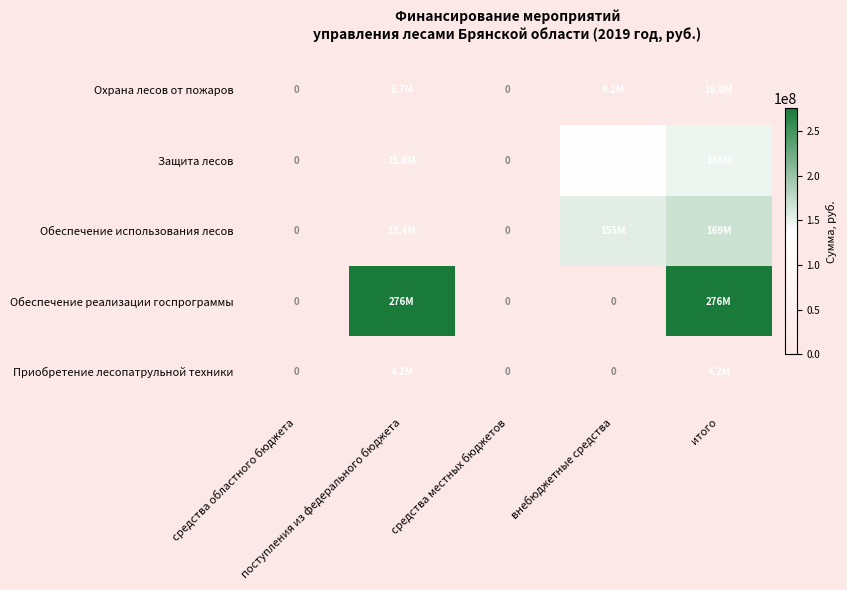

True or false: Обеспечение использования лесов has a value of 233893590 at итого.

False